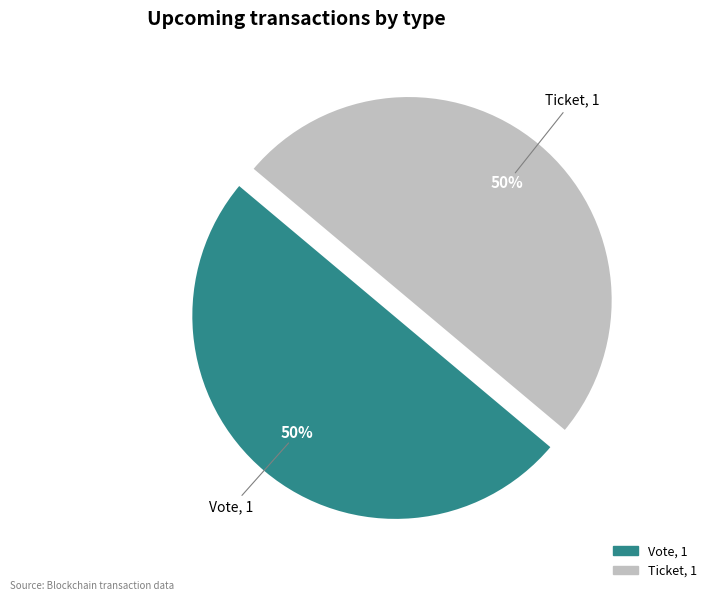

Which slice is the smallest?

Ticket (io_index=0)